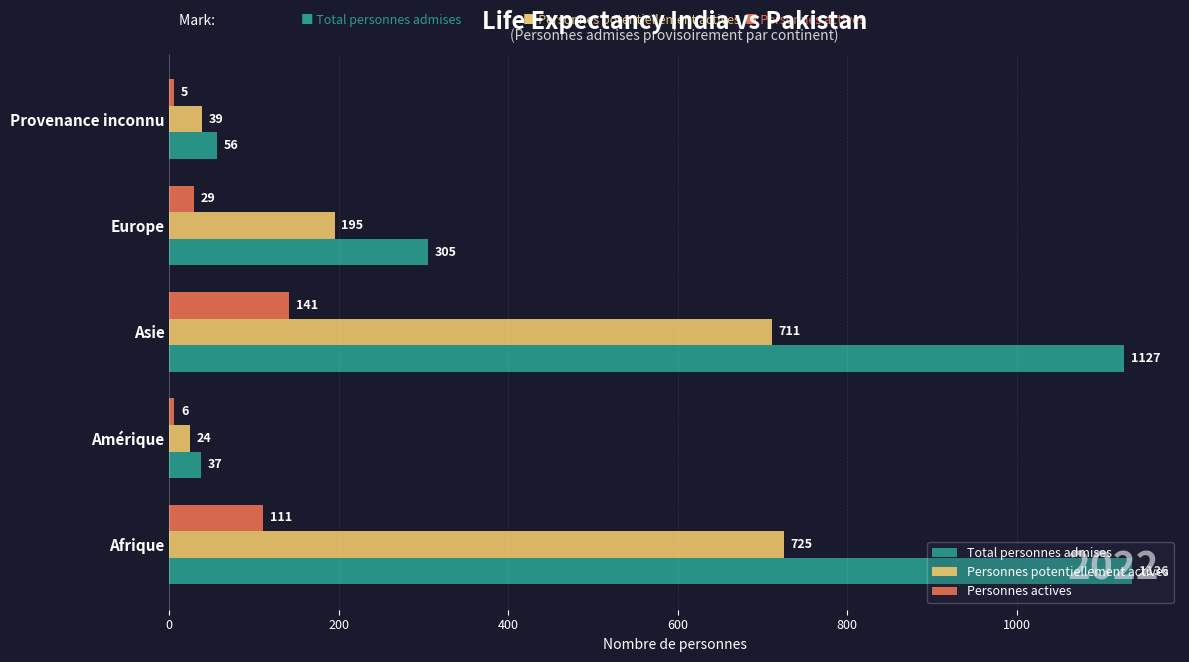

Between Europe and Provenance inconnu, which series saw the biggest shift?

Total personnes admises